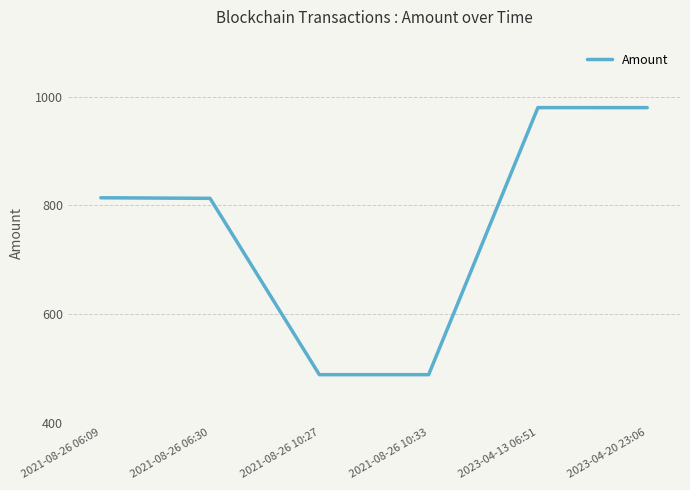

What is the change in value from 2021-08-26 06:09 to 2023-04-20 23:06?

+166.0